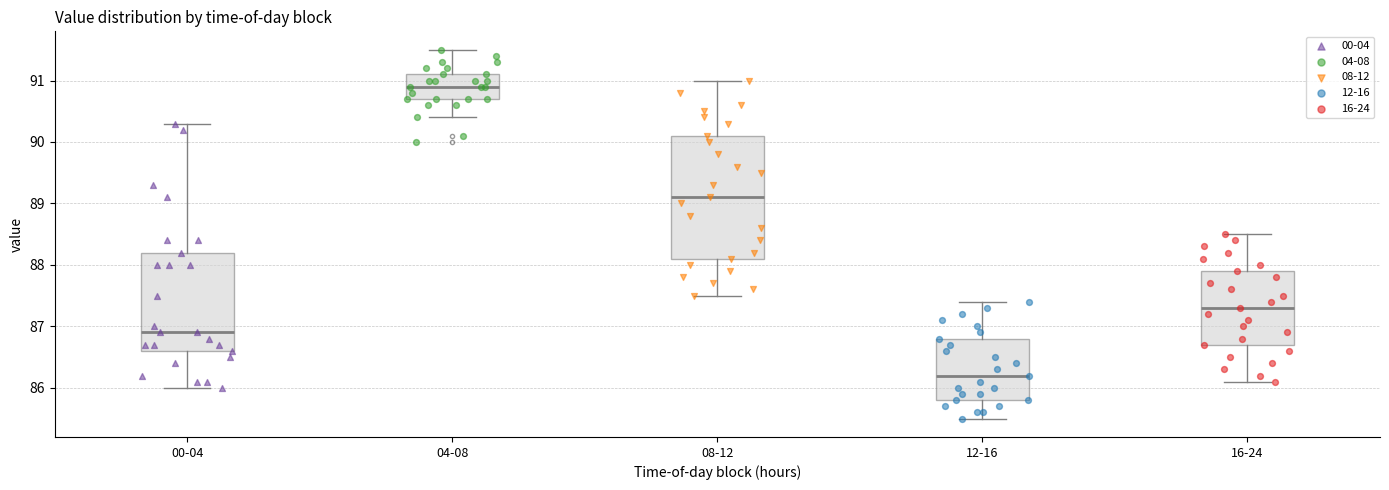

Reading left to right, transcribe this box plot: for each box, give where its median line is, the range the box spans, and where its two whiskers end, as read against the y-axis. The values are not printed on the chart, so give them approximately, as read against the axis.

00-04: median 86.9, box 86.6 to 88.2, whiskers 86.0 to 90.3
04-08: median 90.9, box 90.7 to 91.1, whiskers 90.4 to 91.5
08-12: median 89.1, box 88.1 to 90.1, whiskers 87.5 to 91.0
12-16: median 86.2, box 85.8 to 86.8, whiskers 85.5 to 87.4
16-24: median 87.3, box 86.7 to 87.9, whiskers 86.1 to 88.5